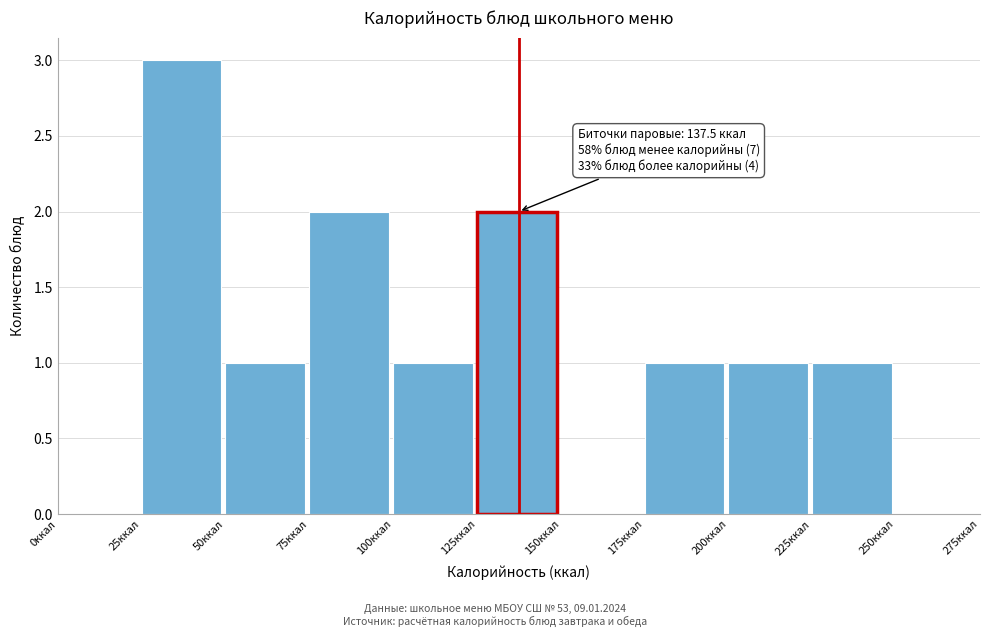

Over which range of the x-axis is the bar tallest?

25 to 50